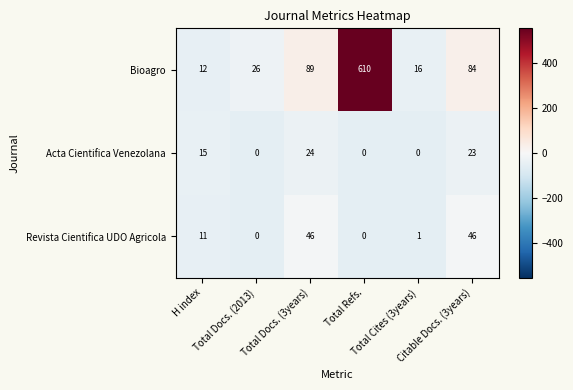

Which series has the largest range (max minus min)?

Bioagro